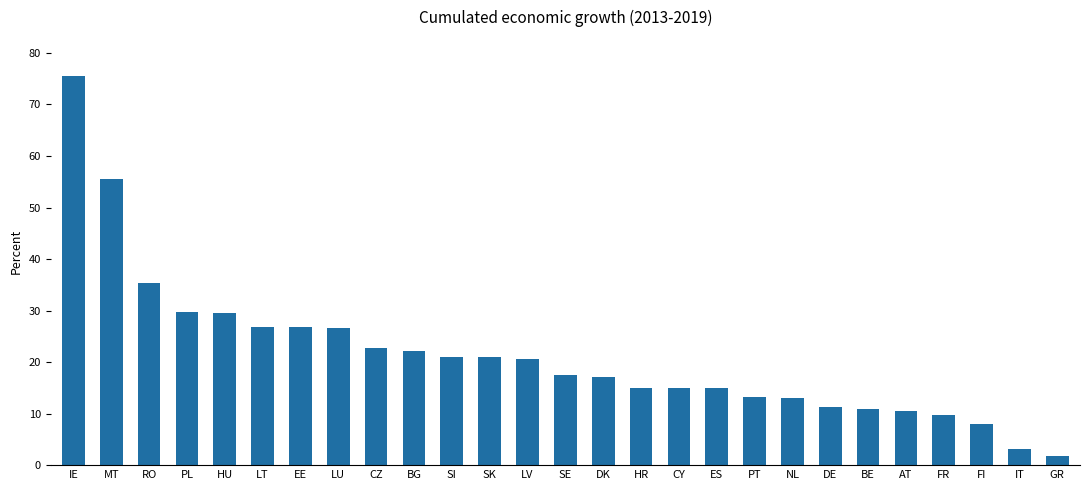

What is the label of the 4th bar from the left?

PL